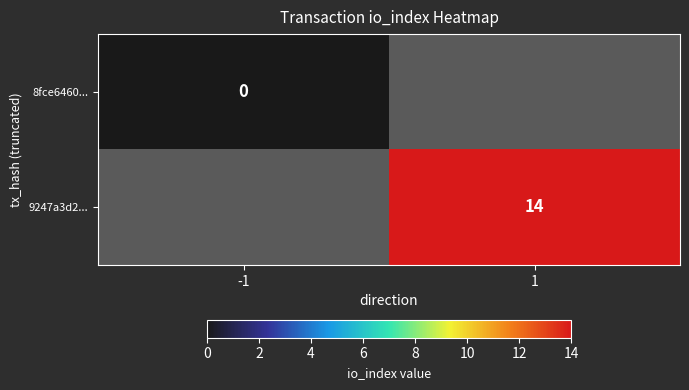

The 9247a3d2... series shows 7 at 1. True or false?

False